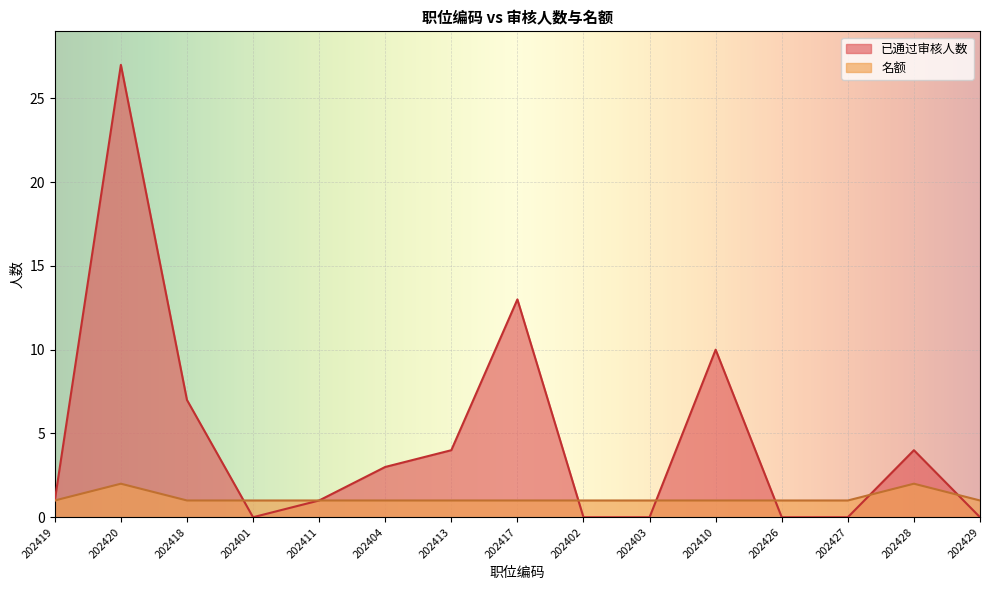

What is the label of the 1st point from the left?

202419